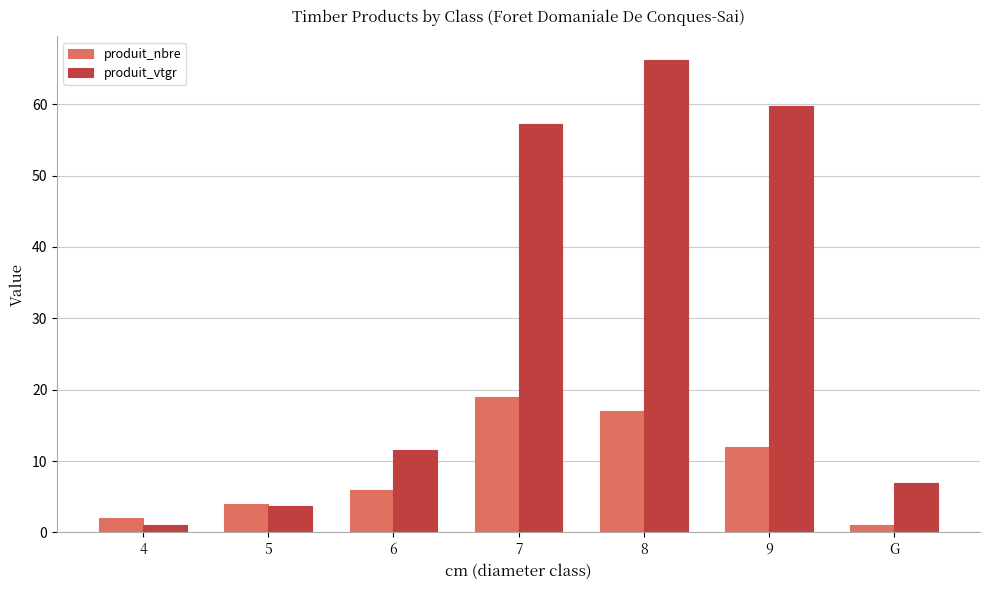

Reading right to left, extract all data points from this chart.

produit_nbre: 1.0	12.0	17.0	19.0	6.0	4.0	2.0
produit_vtgr: 6.9	59.7	66.2	57.2	11.5	3.7	1.1